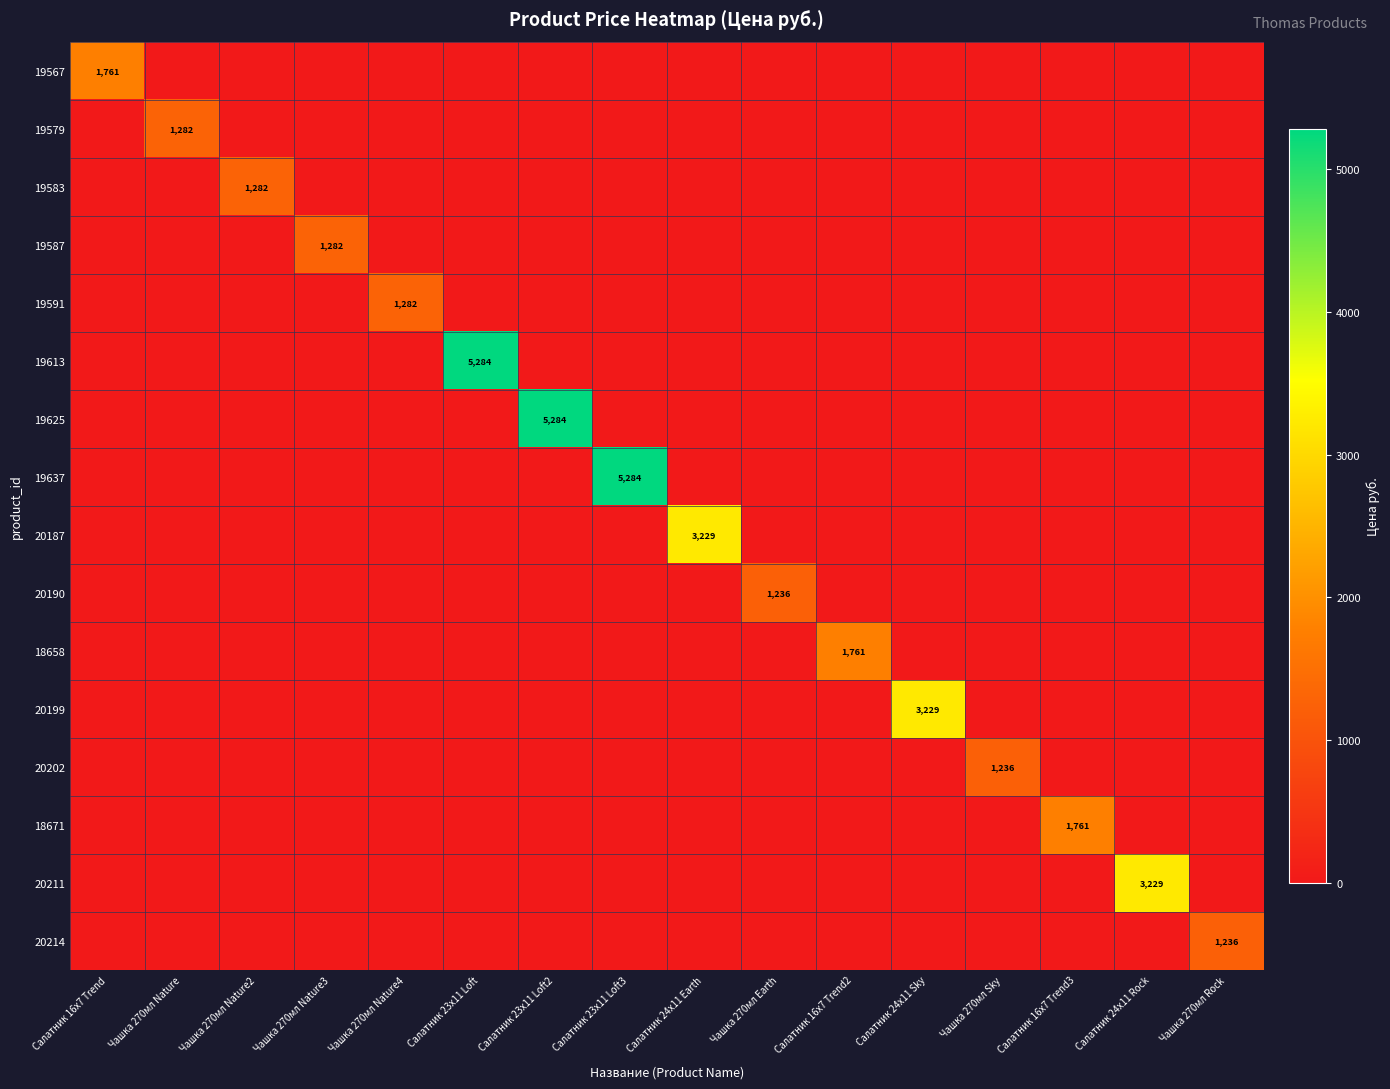

How many categories are shown in the chart?

16